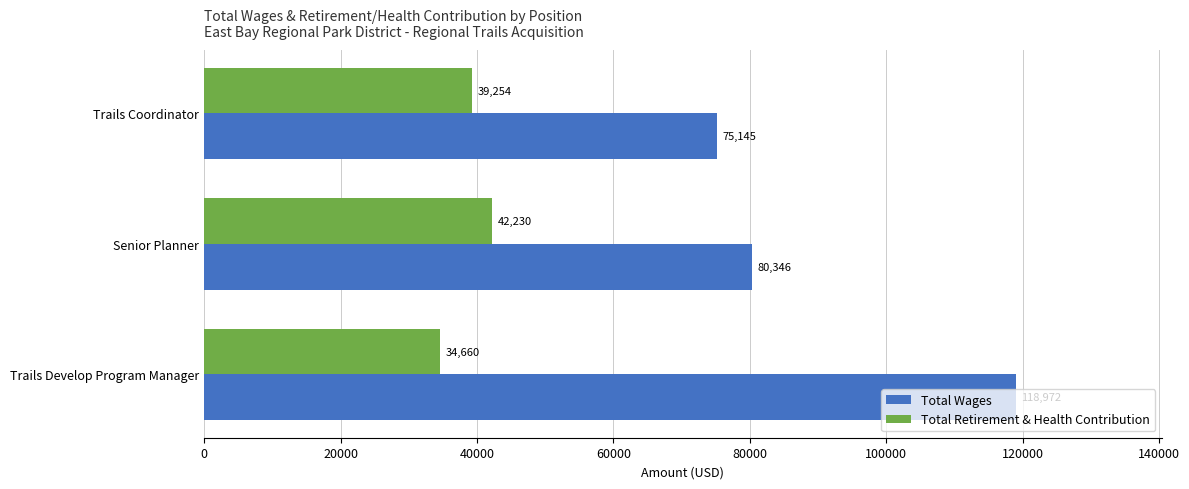

The value of Total Wages at Trails Coordinator is 51145. True or false?

False